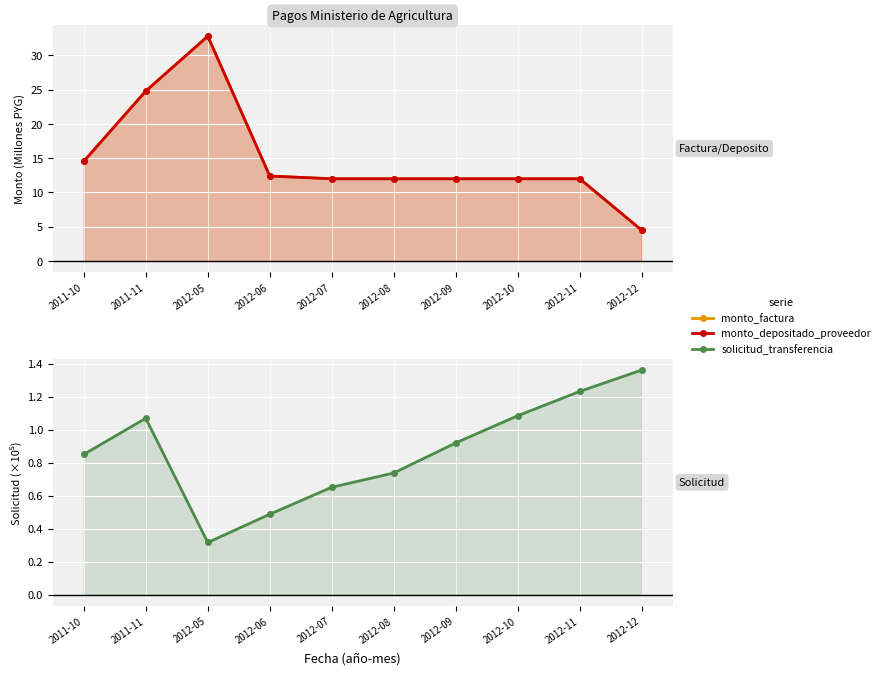

True or false: solicitud_transferencia and monto_factura cross at least once.

False